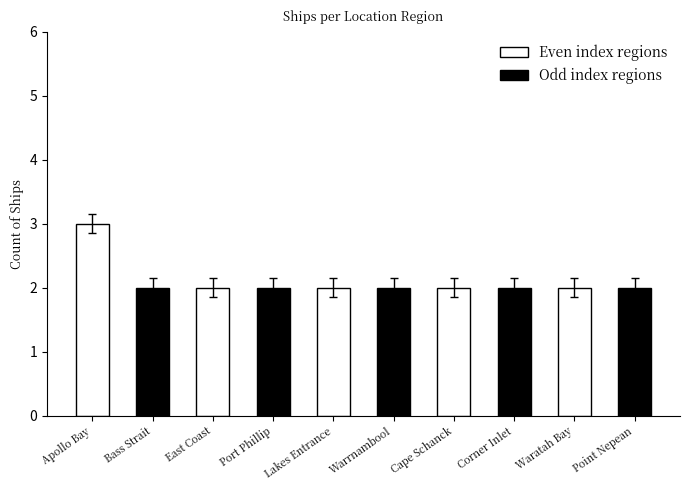

The value at Lakes Entrance is 1. True or false?

False